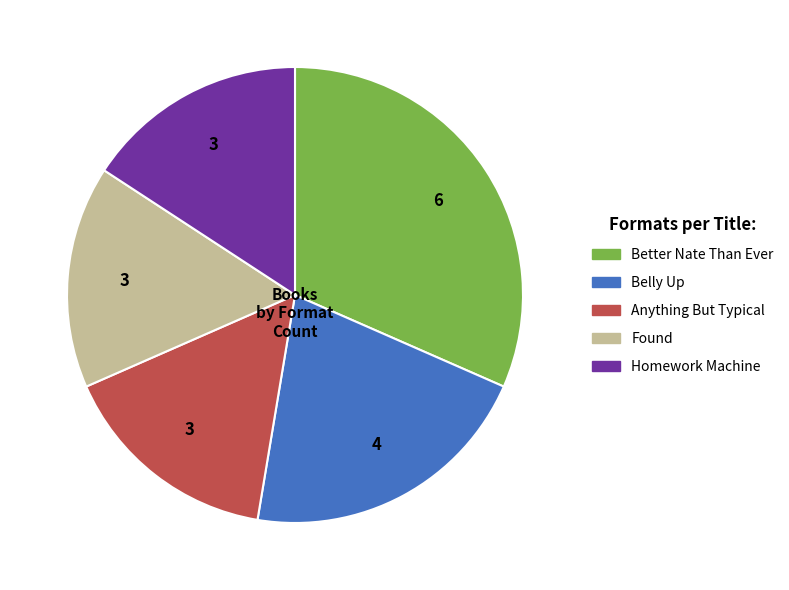

What is the ratio of the value at Found to the value at Better Nate Than Ever?

0.5